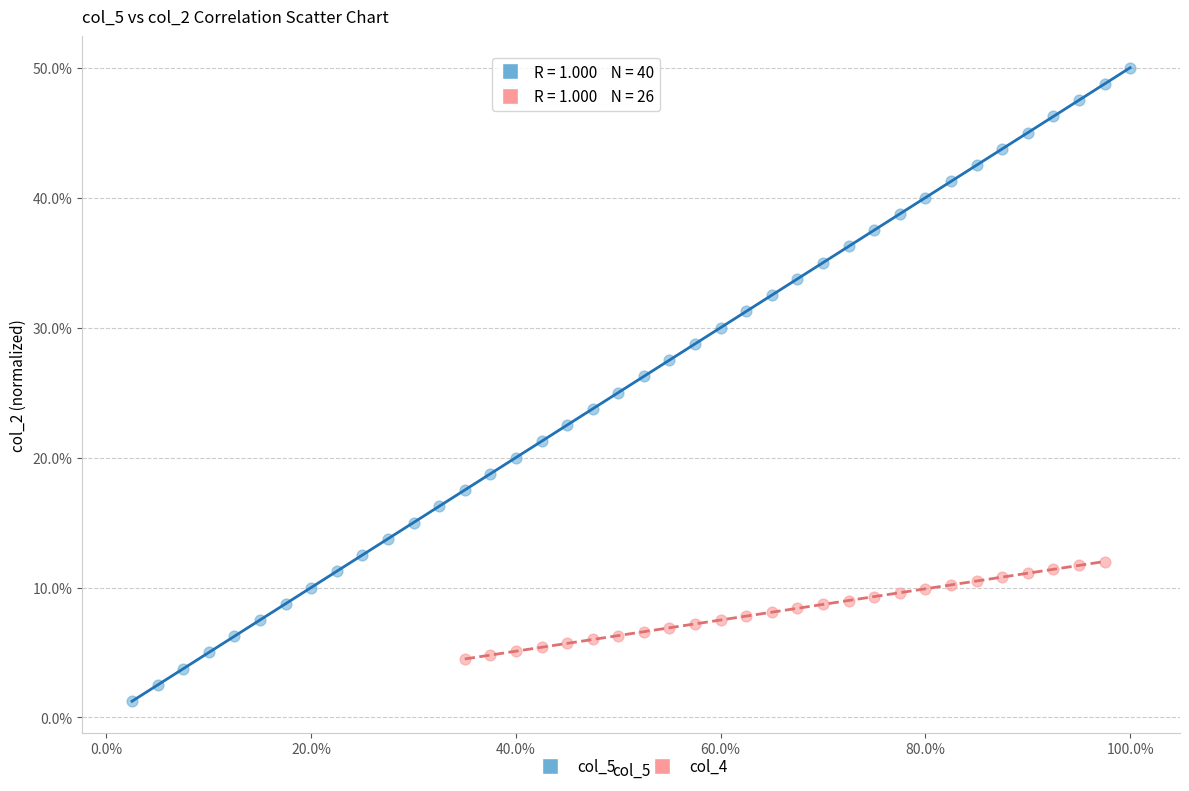

Which series reaches the maximum Y coordinate?

col_5